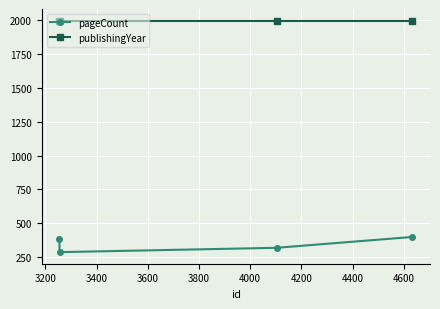

Rank the series by their maximum value, from lowest to highest.

pageCount, publishingYear